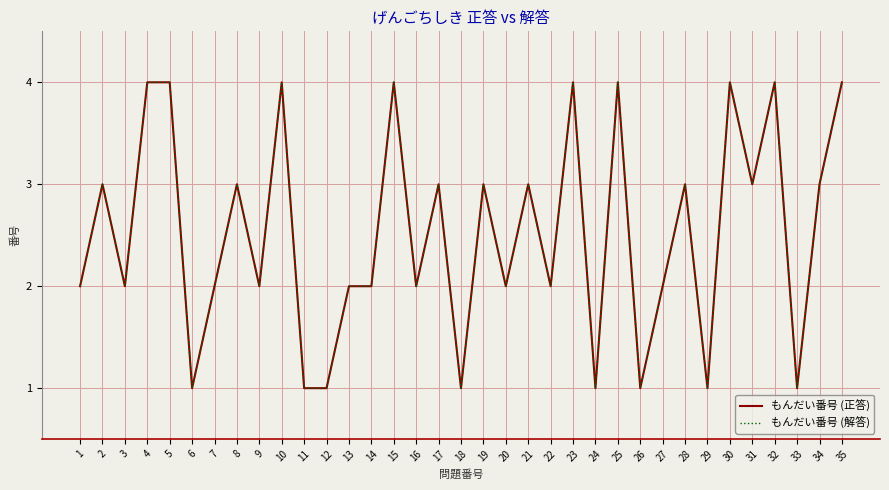

What is the smallest value displayed?

1